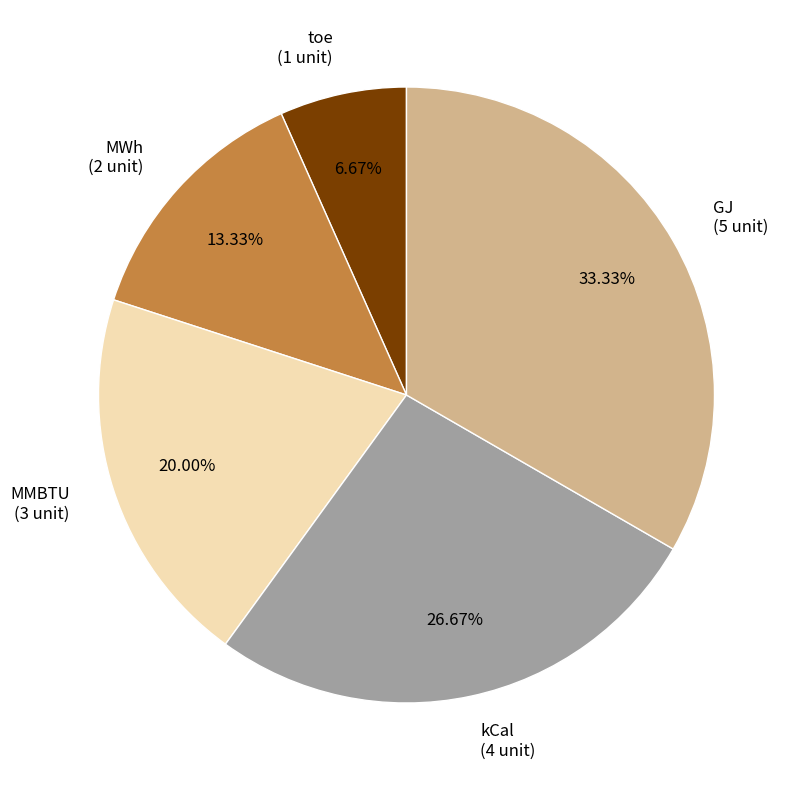

To the nearest percent, what portion does MMBTU represent?

20%